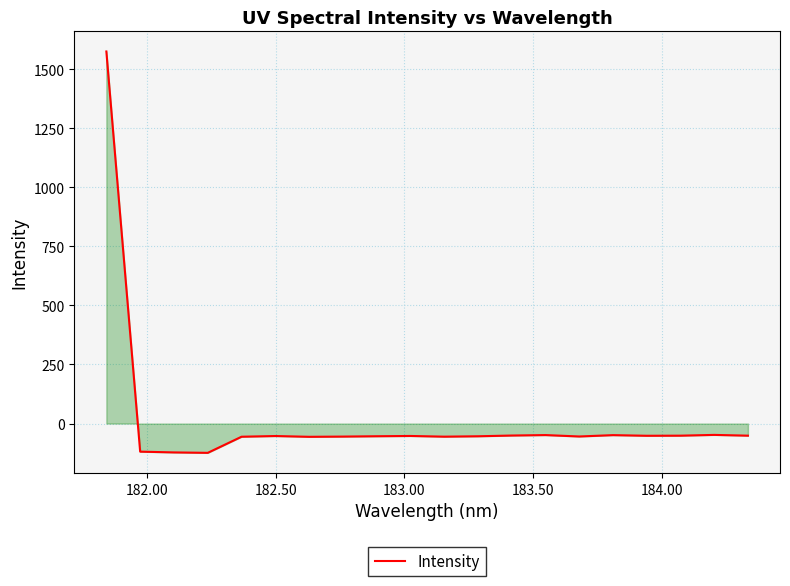

What is the difference between the maximum and minimum values?

1698.7